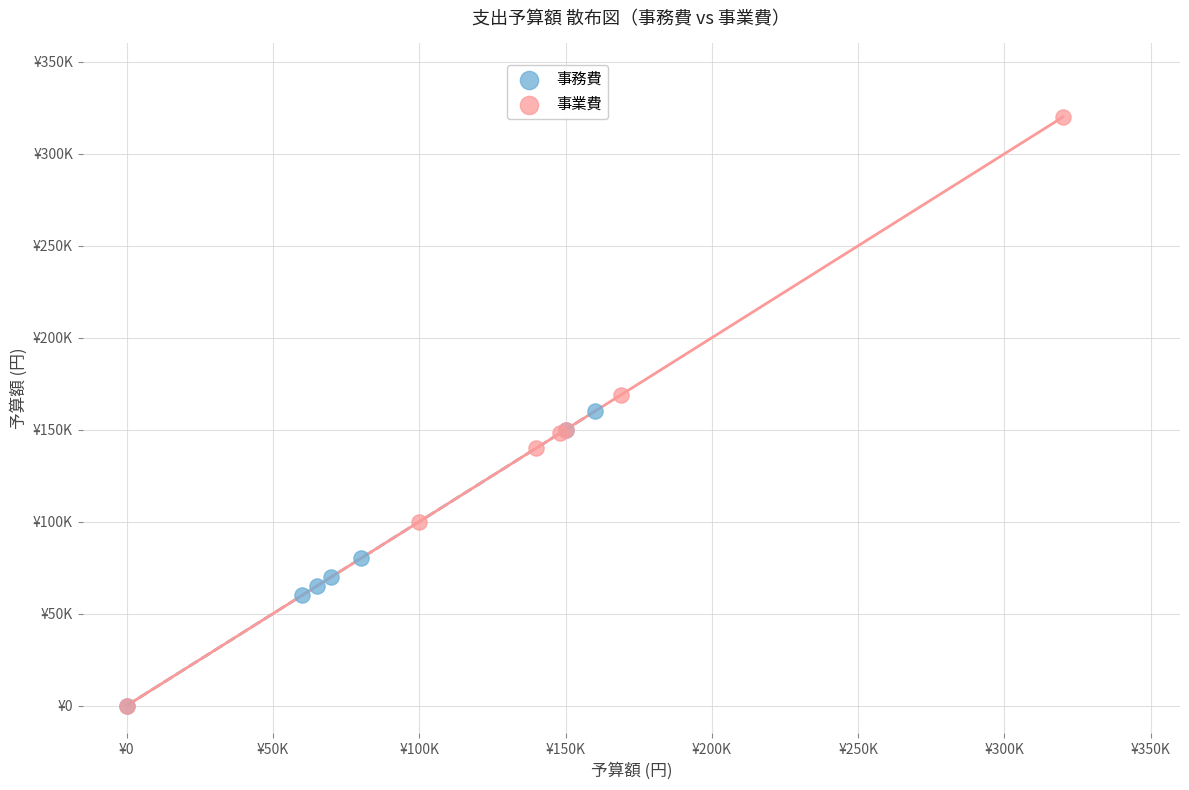

Which series contains the highest Y value?

事業費